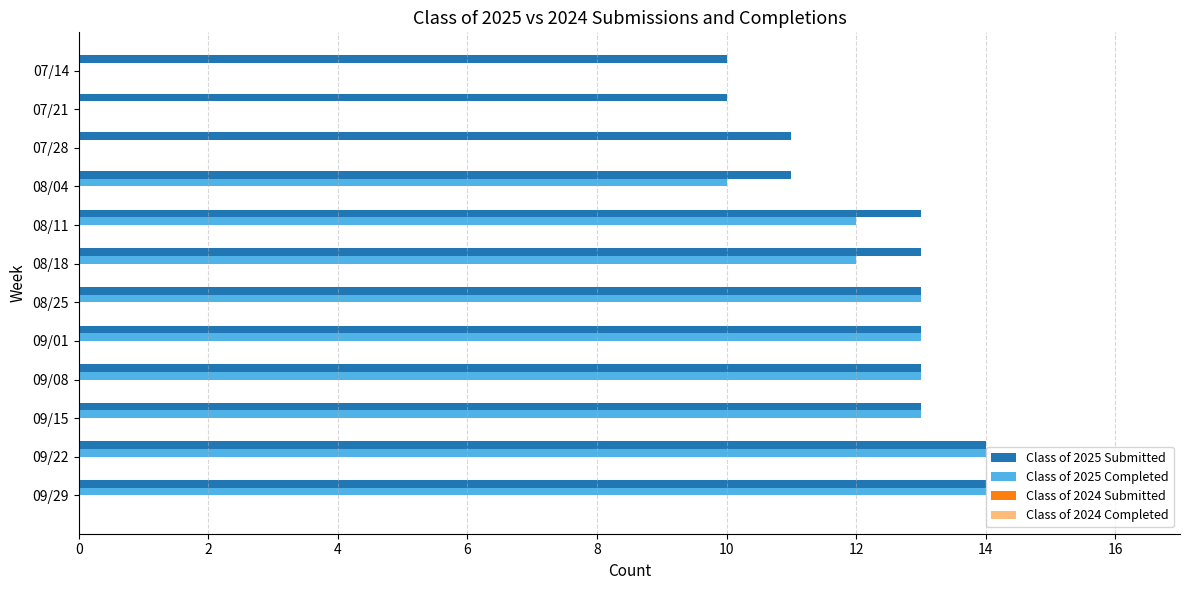

Which series has the largest total across all categories?

Class of 2025 Submitted